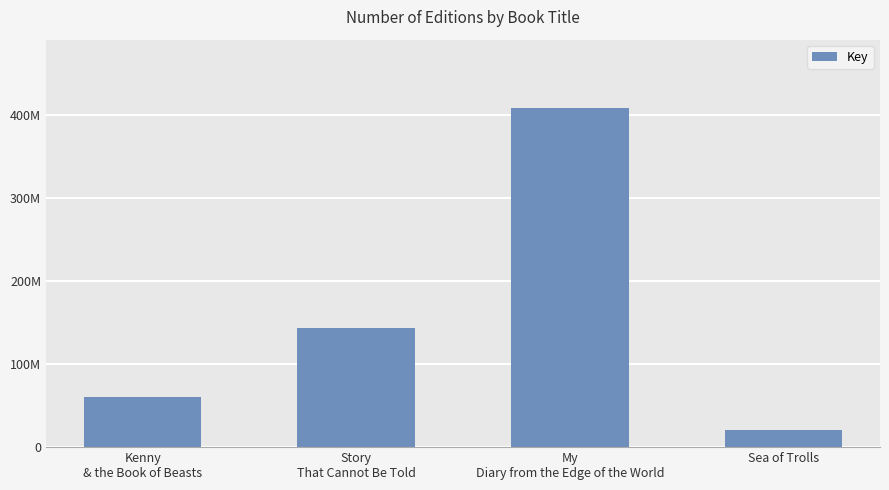

What is the change in value from Kenny
& the Book of Beasts to Sea of Trolls?

-39662709